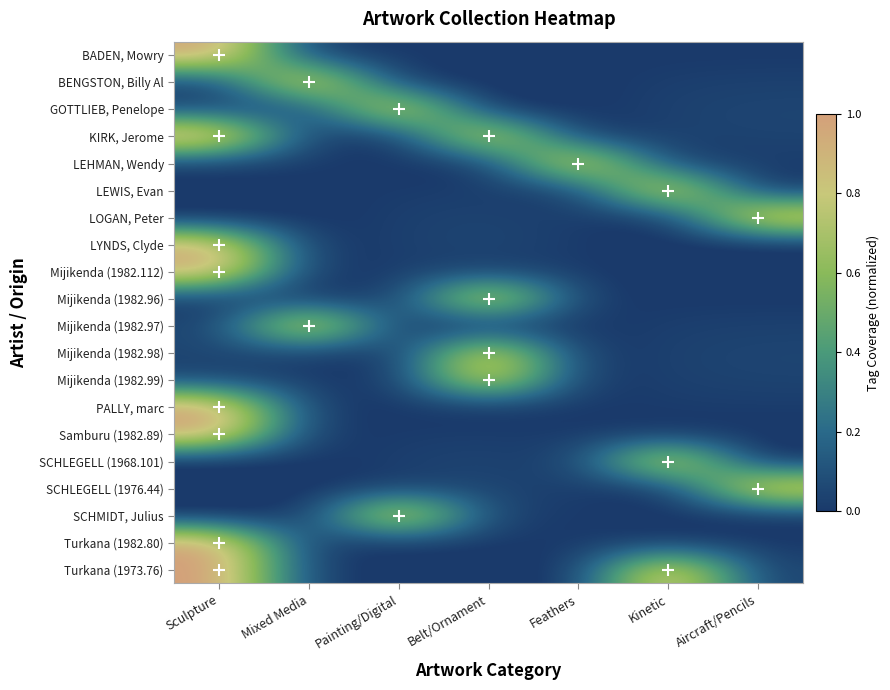

Reading left to right, what are all the values shown in this chart?

BADEN, Mowry: Sculpture=1.0	Mixed Media=0.0	Painting/Digital=0.0	Belt/Ornament=0.0	Feathers=0.0	Kinetic=0.0	Aircraft/Pencils=0.0
BENGSTON, Billy Al: Sculpture=0.0	Mixed Media=1.0	Painting/Digital=-0.0	Belt/Ornament=-0.0	Feathers=-0.0	Kinetic=0.0	Aircraft/Pencils=0.0
GOTTLIEB, Penelope: Sculpture=0.0	Mixed Media=0.0	Painting/Digital=1.0	Belt/Ornament=-0.0	Feathers=-0.0	Kinetic=0.0	Aircraft/Pencils=0.0
KIRK, Jerome: Sculpture=1.0	Mixed Media=0.0	Painting/Digital=-0.0	Belt/Ornament=1.0	Feathers=-0.0	Kinetic=0.0	Aircraft/Pencils=0.0
LEHMAN, Wendy: Sculpture=0.0	Mixed Media=0.0	Painting/Digital=-0.0	Belt/Ornament=-0.0	Feathers=1.0	Kinetic=0.0	Aircraft/Pencils=0.0
LEWIS, Evan: Sculpture=-0.0	Mixed Media=-0.0	Painting/Digital=0.0	Belt/Ornament=0.0	Feathers=0.0	Kinetic=1.0	Aircraft/Pencils=-0.0
LOGAN, Peter: Sculpture=-0.0	Mixed Media=-0.0	Painting/Digital=0.0	Belt/Ornament=0.0	Feathers=0.0	Kinetic=-0.0	Aircraft/Pencils=1.0
LYNDS, Clyde: Sculpture=1.0	Mixed Media=-0.0	Painting/Digital=0.0	Belt/Ornament=0.0	Feathers=0.0	Kinetic=-0.0	Aircraft/Pencils=-0.0
Mijikenda (1982.112): Sculpture=1.0	Mixed Media=-0.0	Painting/Digital=0.0	Belt/Ornament=0.0	Feathers=0.0	Kinetic=-0.0	Aircraft/Pencils=-0.0
Mijikenda (1982.96): Sculpture=0.0	Mixed Media=0.0	Painting/Digital=-0.0	Belt/Ornament=1.0	Feathers=-0.0	Kinetic=0.0	Aircraft/Pencils=0.0
Mijikenda (1982.97): Sculpture=0.0	Mixed Media=1.0	Painting/Digital=-0.0	Belt/Ornament=-0.0	Feathers=-0.0	Kinetic=0.0	Aircraft/Pencils=0.0
Mijikenda (1982.98): Sculpture=0.0	Mixed Media=0.0	Painting/Digital=-0.0	Belt/Ornament=1.0	Feathers=-0.0	Kinetic=0.0	Aircraft/Pencils=0.0
Mijikenda (1982.99): Sculpture=0.0	Mixed Media=0.0	Painting/Digital=-0.0	Belt/Ornament=1.0	Feathers=-0.0	Kinetic=0.0	Aircraft/Pencils=0.0
PALLY, marc: Sculpture=1.0	Mixed Media=0.0	Painting/Digital=-0.0	Belt/Ornament=-0.0	Feathers=-0.0	Kinetic=0.0	Aircraft/Pencils=0.0
Samburu (1982.89): Sculpture=1.0	Mixed Media=-0.0	Painting/Digital=0.0	Belt/Ornament=0.0	Feathers=0.0	Kinetic=-0.0	Aircraft/Pencils=-0.0
SCHLEGELL (1968.101): Sculpture=-0.0	Mixed Media=-0.0	Painting/Digital=0.0	Belt/Ornament=0.0	Feathers=0.0	Kinetic=1.0	Aircraft/Pencils=-0.0
SCHLEGELL (1976.44): Sculpture=-0.0	Mixed Media=-0.0	Painting/Digital=0.0	Belt/Ornament=0.0	Feathers=0.0	Kinetic=-0.0	Aircraft/Pencils=1.0
SCHMIDT, Julius: Sculpture=-0.0	Mixed Media=-0.0	Painting/Digital=1.0	Belt/Ornament=0.0	Feathers=0.0	Kinetic=-0.0	Aircraft/Pencils=-0.0
Turkana (1982.80): Sculpture=1.0	Mixed Media=0.0	Painting/Digital=-0.0	Belt/Ornament=-0.0	Feathers=-0.0	Kinetic=0.0	Aircraft/Pencils=0.0
Turkana (1973.76): Sculpture=1.0	Mixed Media=0.0	Painting/Digital=-0.0	Belt/Ornament=-0.0	Feathers=-0.0	Kinetic=1.0	Aircraft/Pencils=0.0